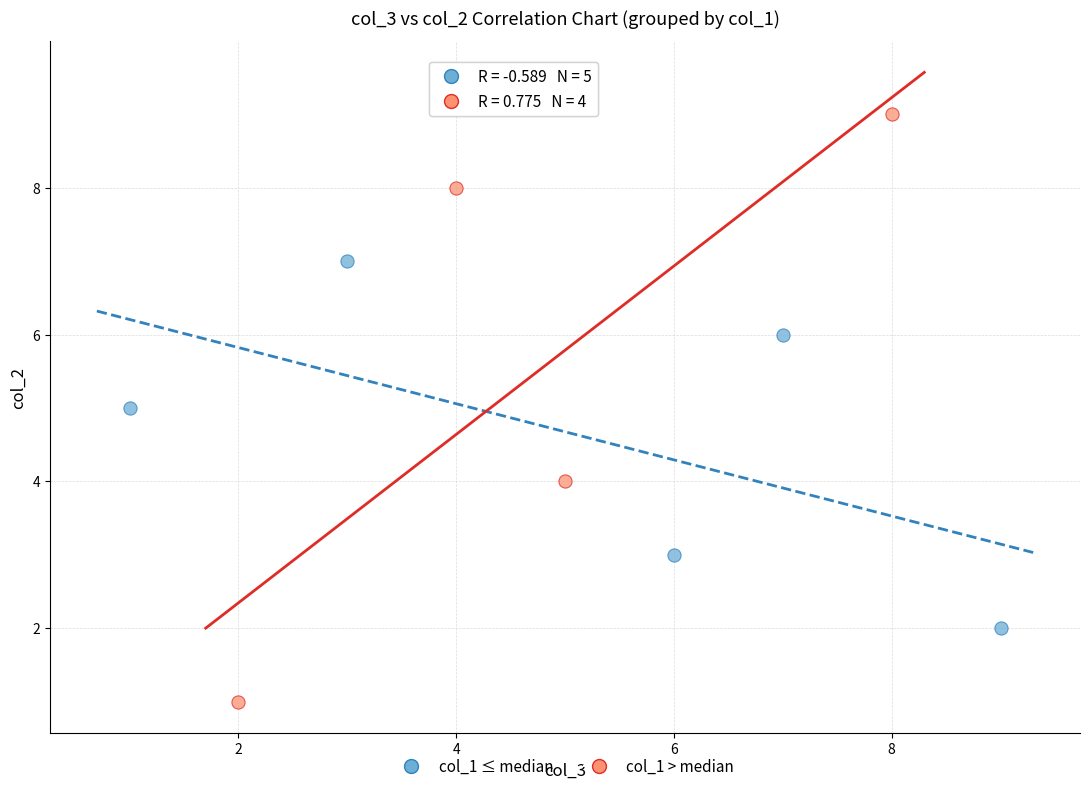

What are all the series names shown in the legend?

col_1 ≤ median, col_1 > median